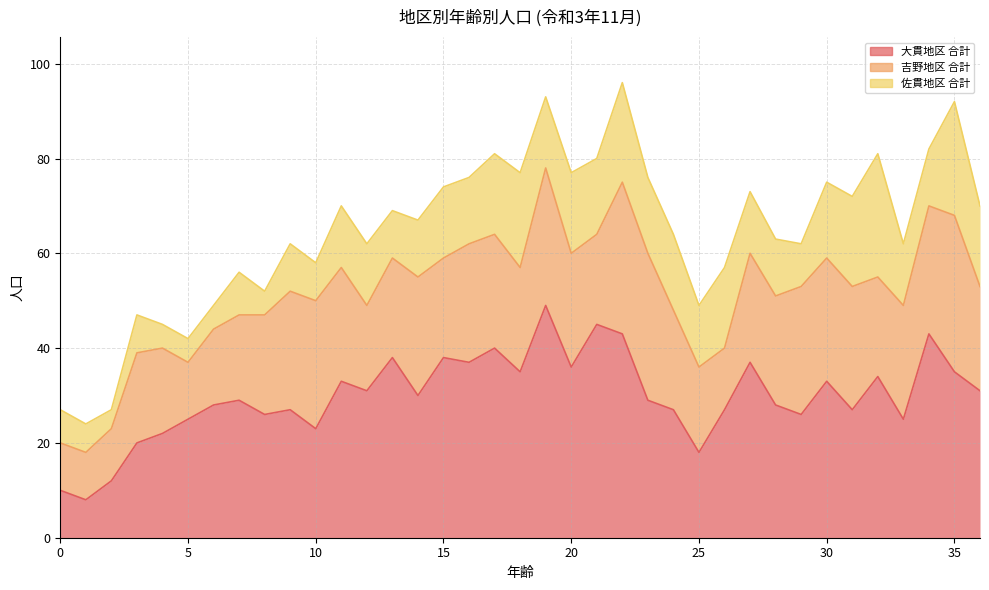

What is the value of the 大貫地区 合計 point at the 37th from the left?

31